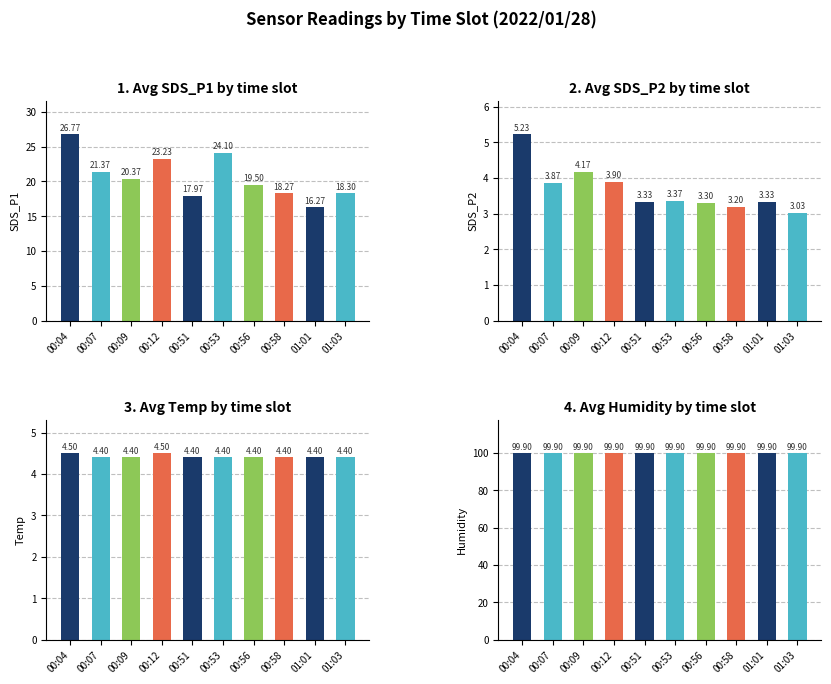

What are all the series names shown in the legend?

SDS_P1, SDS_P2, Temp, Humidity